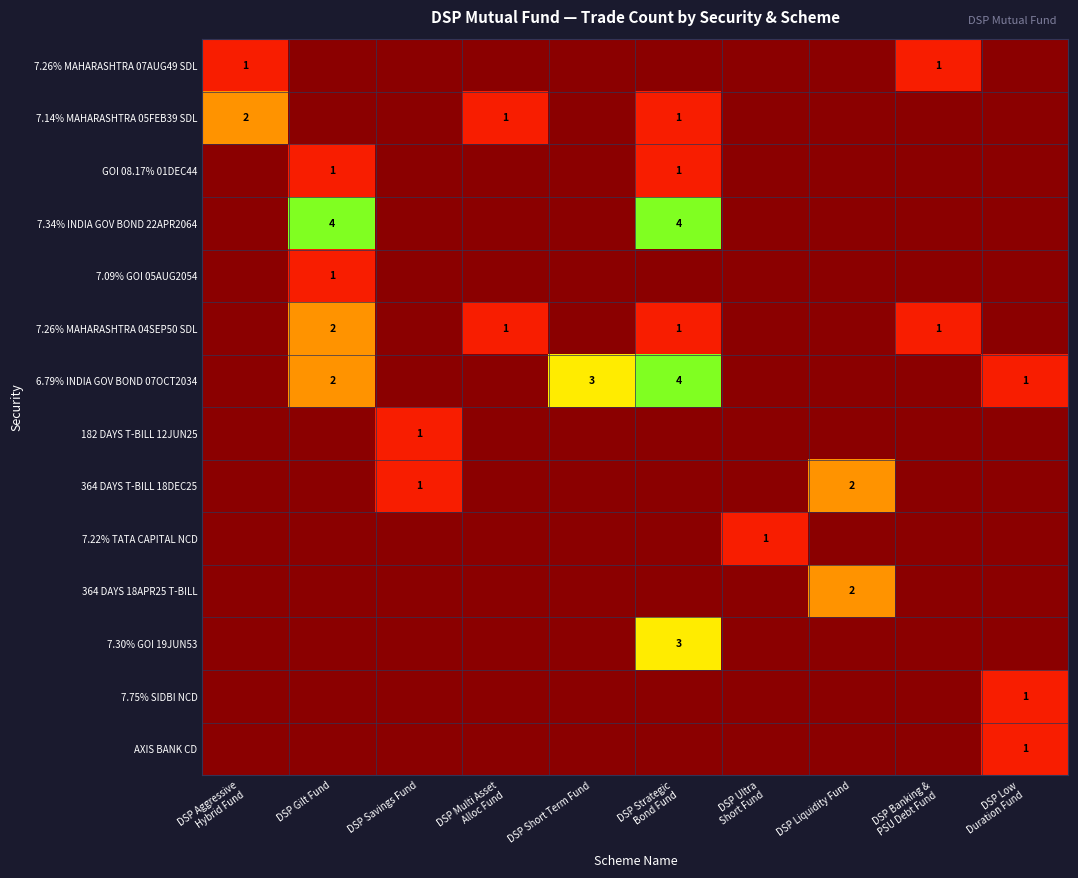

Rank the series by their maximum value, from highest to lowest.

7.34% INDIA GOV BOND 22APR2064, 6.79% INDIA GOV BOND 07OCT2034, 7.30% GOI 19JUN53, 7.14% MAHARASHTRA 05FEB39 SDL, 7.26% MAHARASHTRA 04SEP50 SDL, 364 DAYS T-BILL 18DEC25, 364 DAYS 18APR25 T-BILL, 7.26% MAHARASHTRA 07AUG49 SDL, GOI 08.17% 01DEC44, 7.09% GOI 05AUG2054, 182 DAYS T-BILL 12JUN25, 7.22% TATA CAPITAL NCD, 7.75% SIDBI NCD, AXIS BANK CD